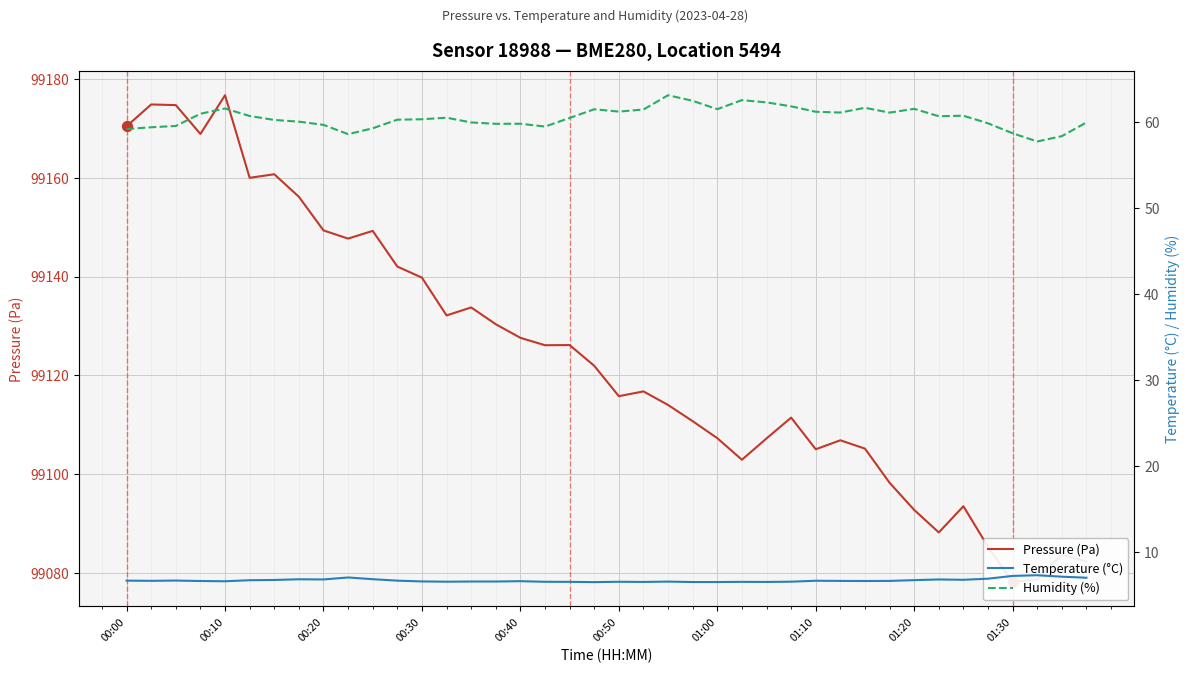

Which series has the largest total across all categories?

Pressure (Pa)